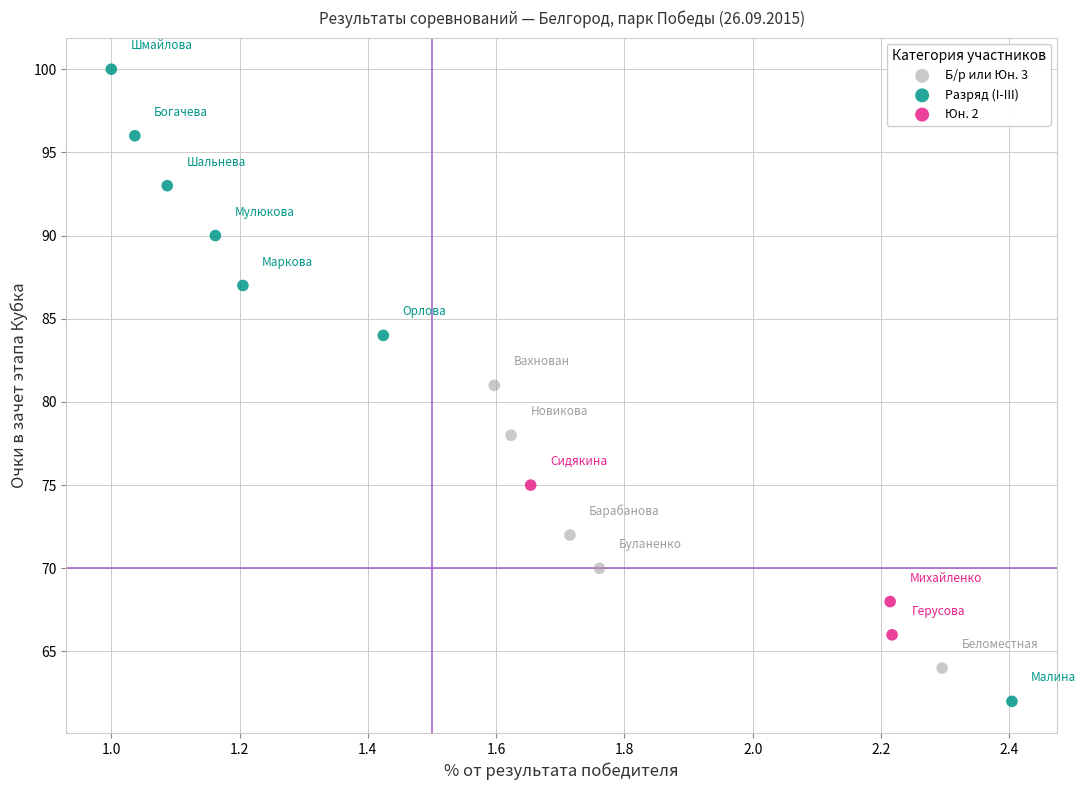

Which series reaches the maximum Y coordinate?

Разряд (I-III)